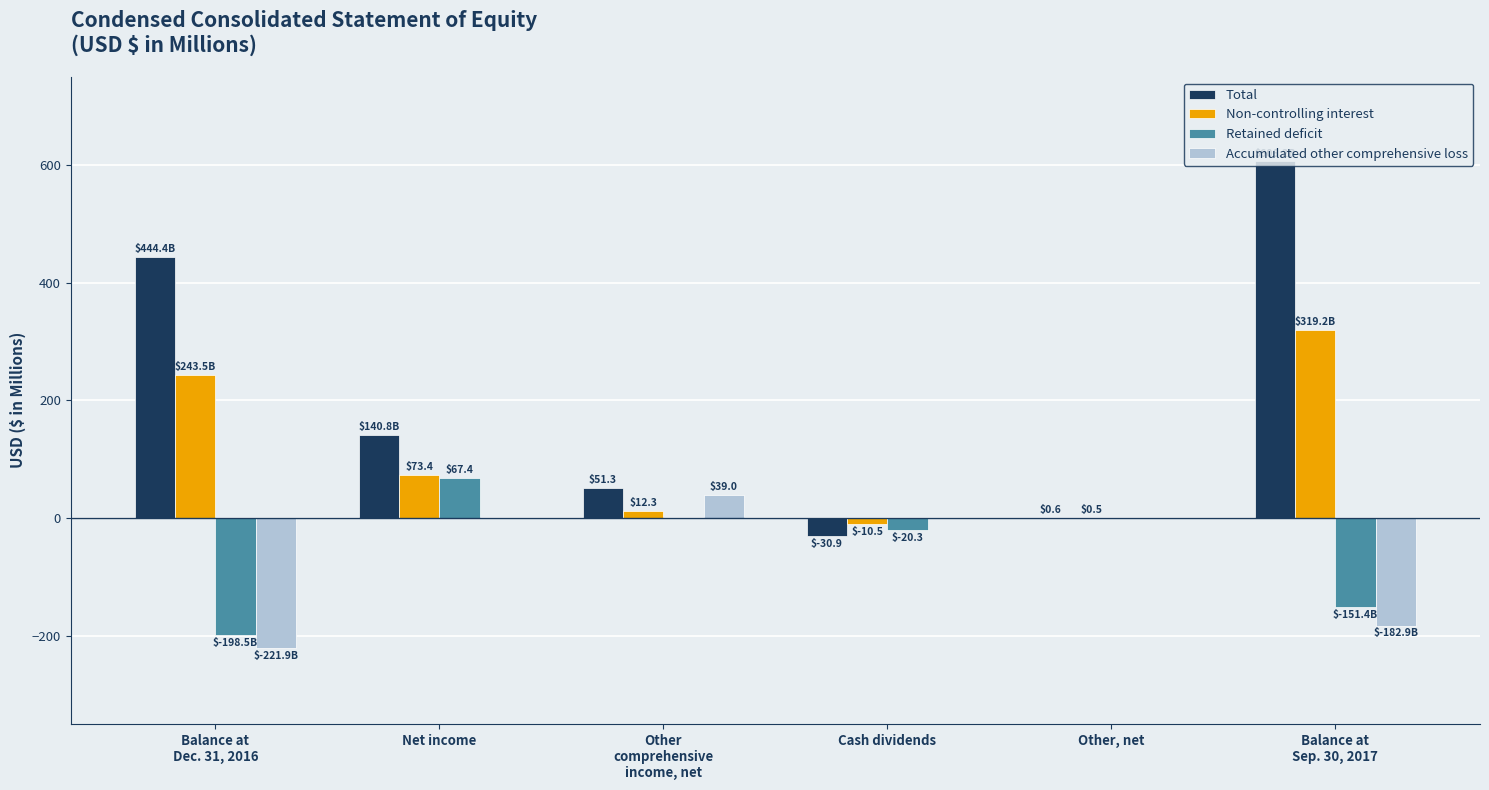

What is the greatest value displayed?

606.2